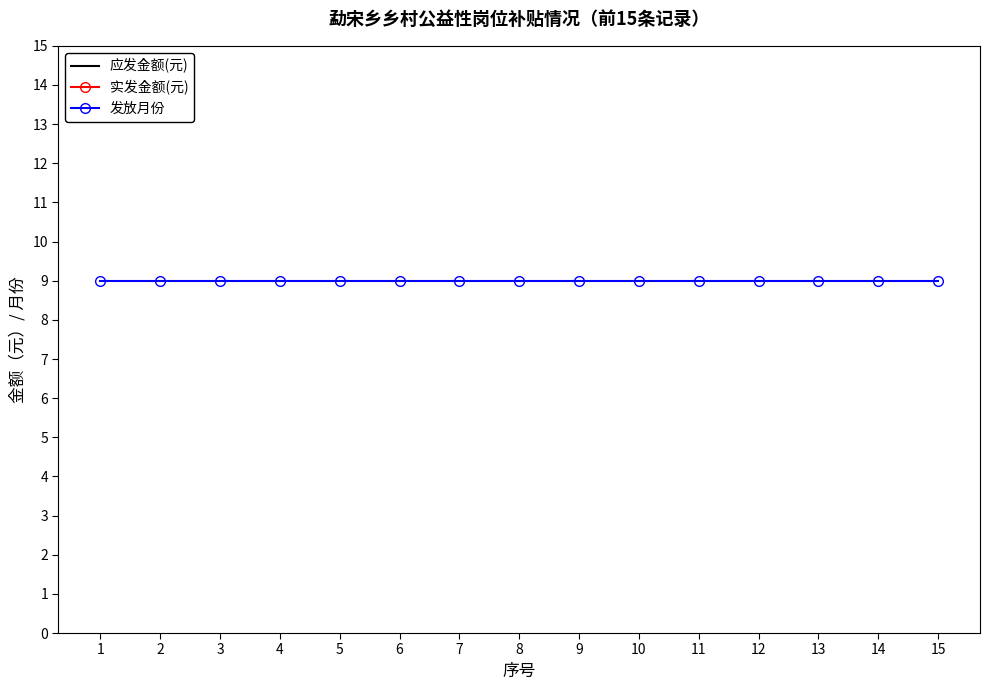

How many lines are shown in the chart?

3